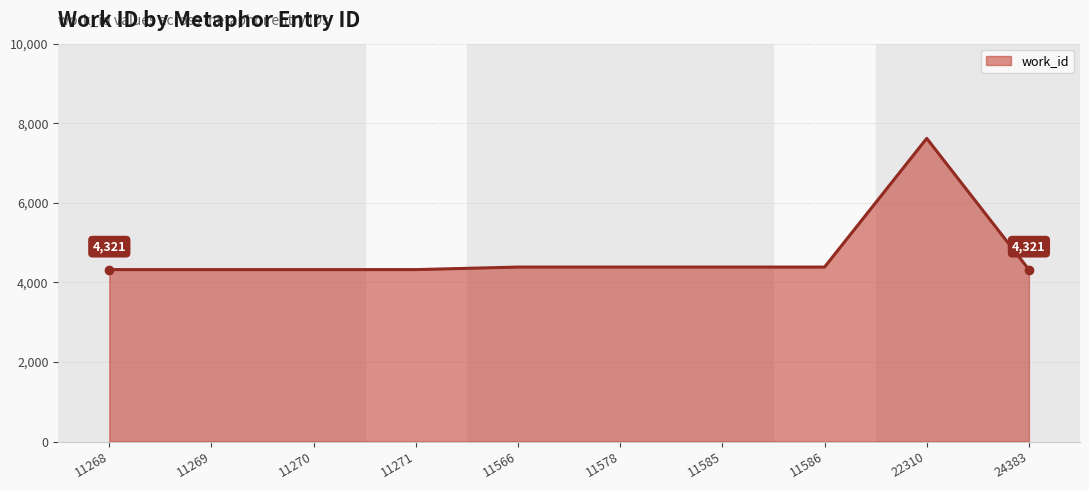

What is the change in value from 11269 to 11578?

+64